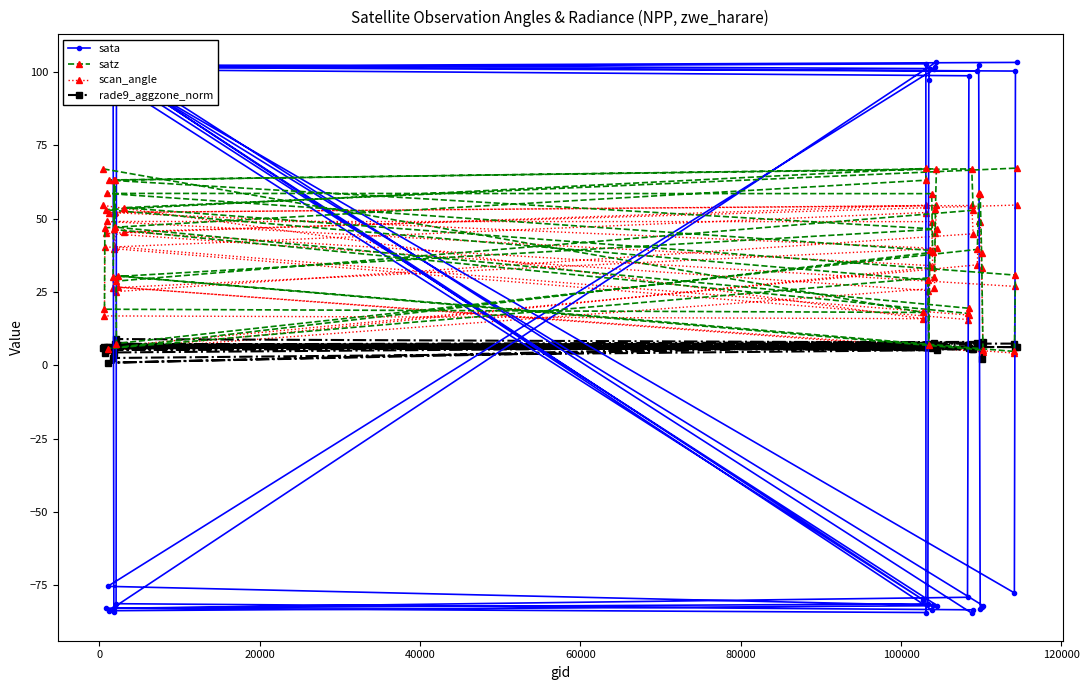

Is this an area chart (filled region under the line)?

No